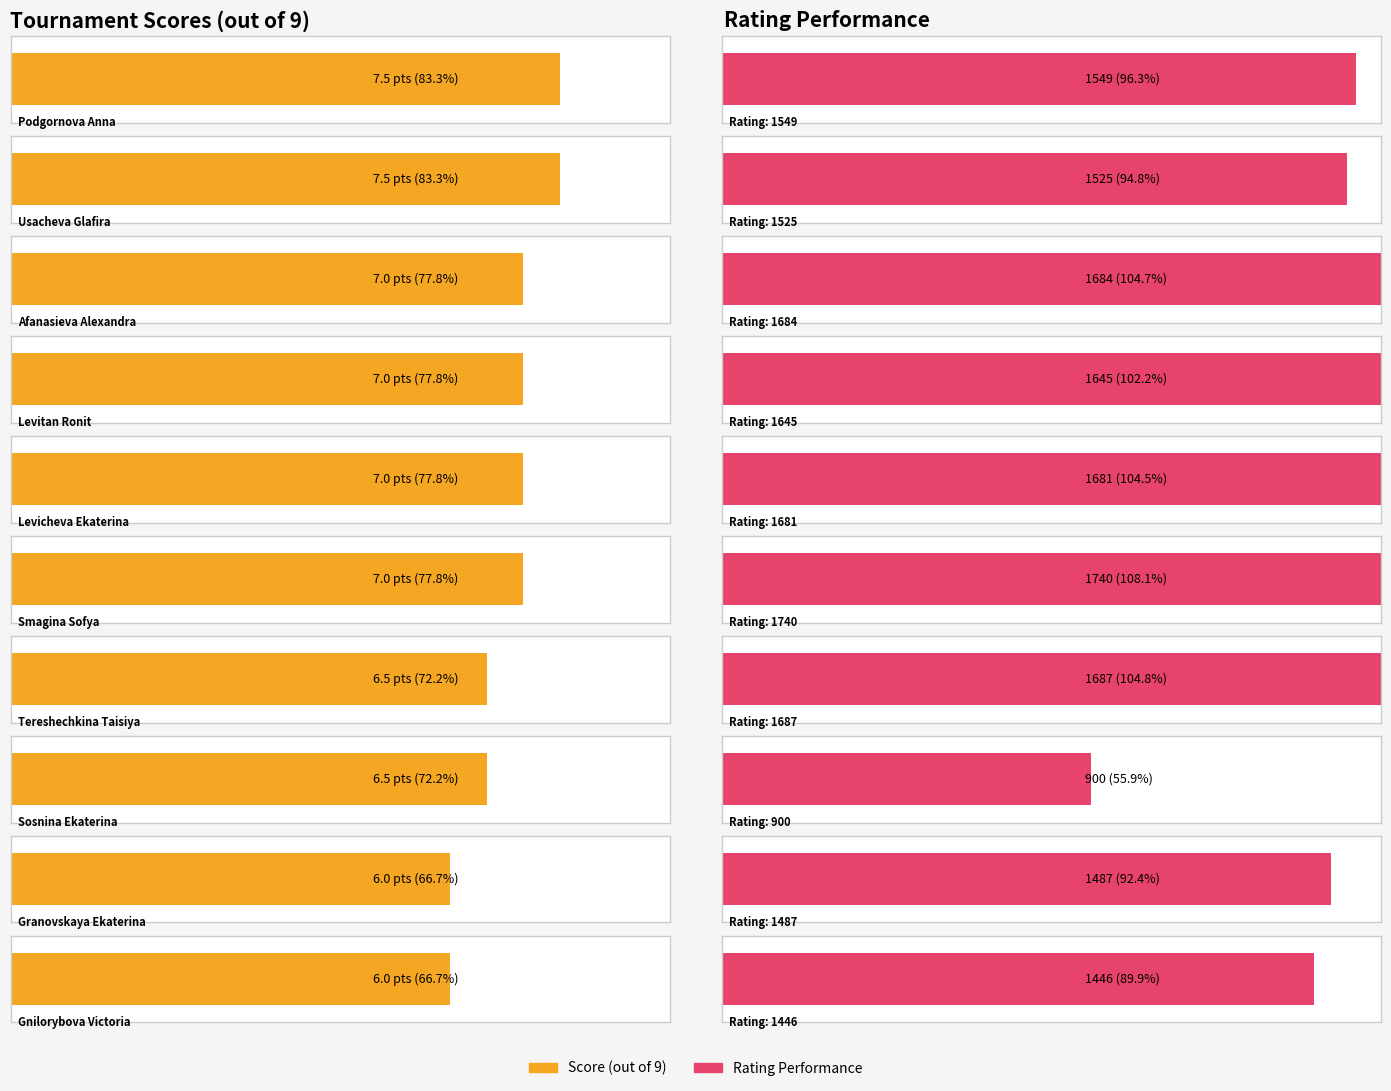

The Очки series shows 10.7 at Usacheva Glafira. True or false?

False